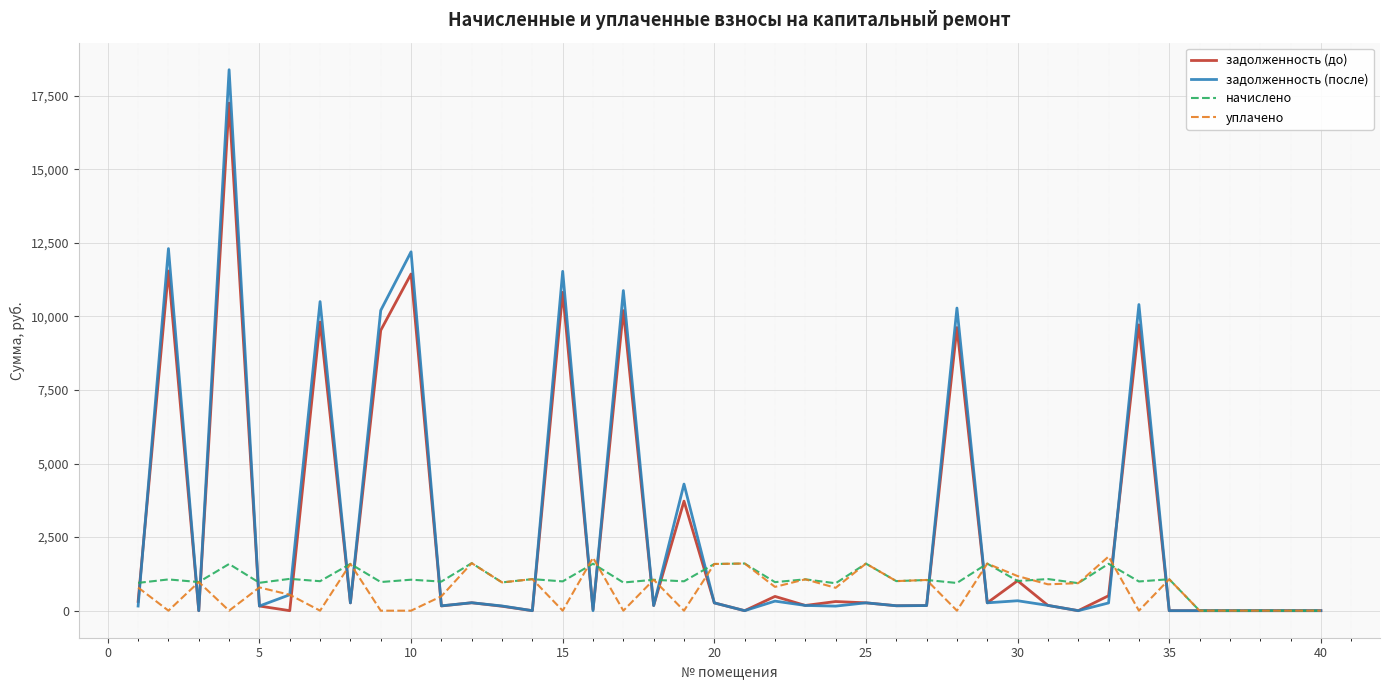

Which series has the widest spread of values?

задолженность (после)